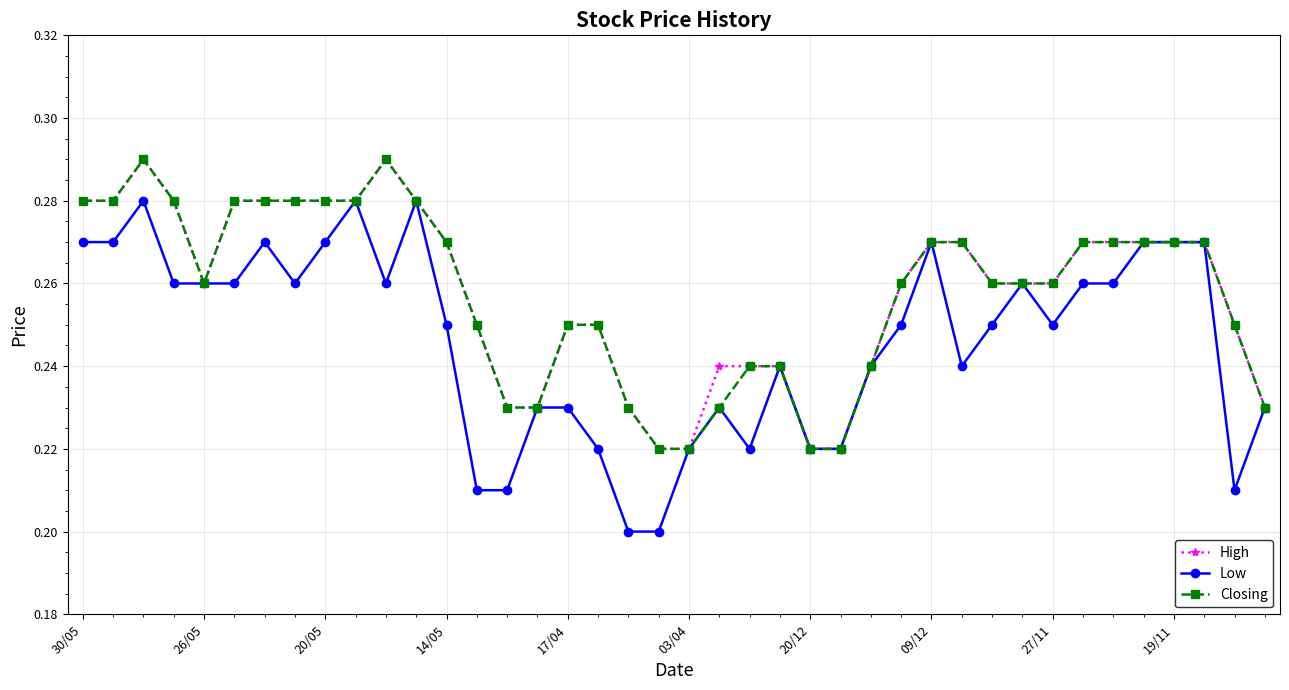

True or false: Low has more than 0 interior local peaks.

True